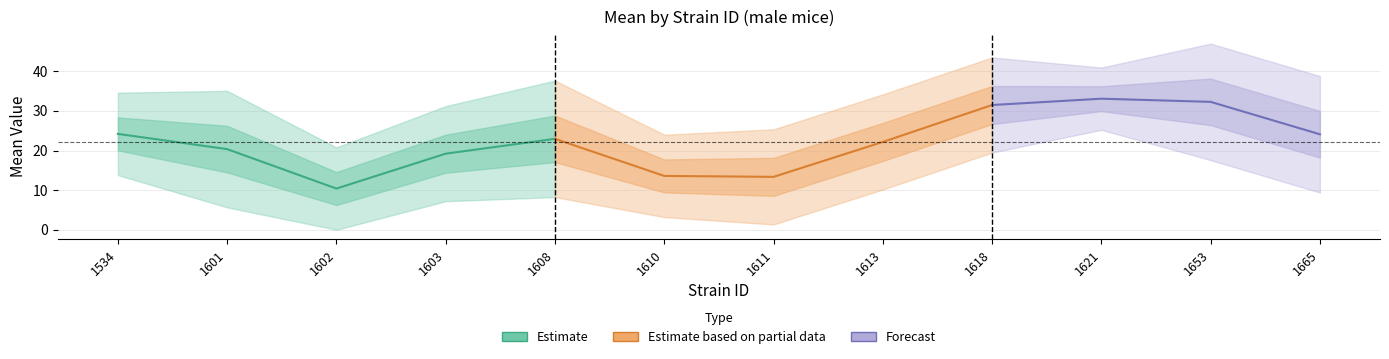

What is the sum of the lowercl values at 1603 and 1665?

16.5